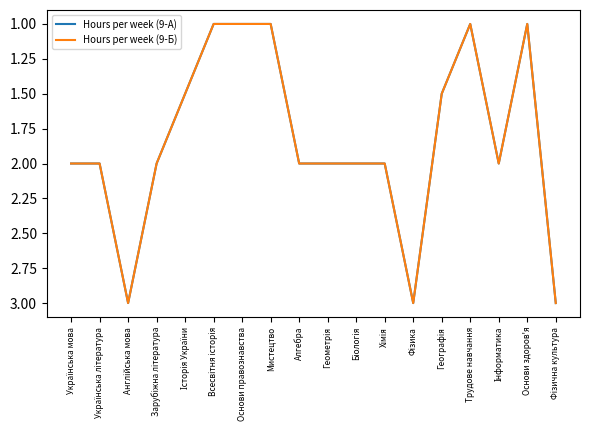

The value of Hours per week (9-Б) at Всесвітня історія is 0.4. True or false?

False